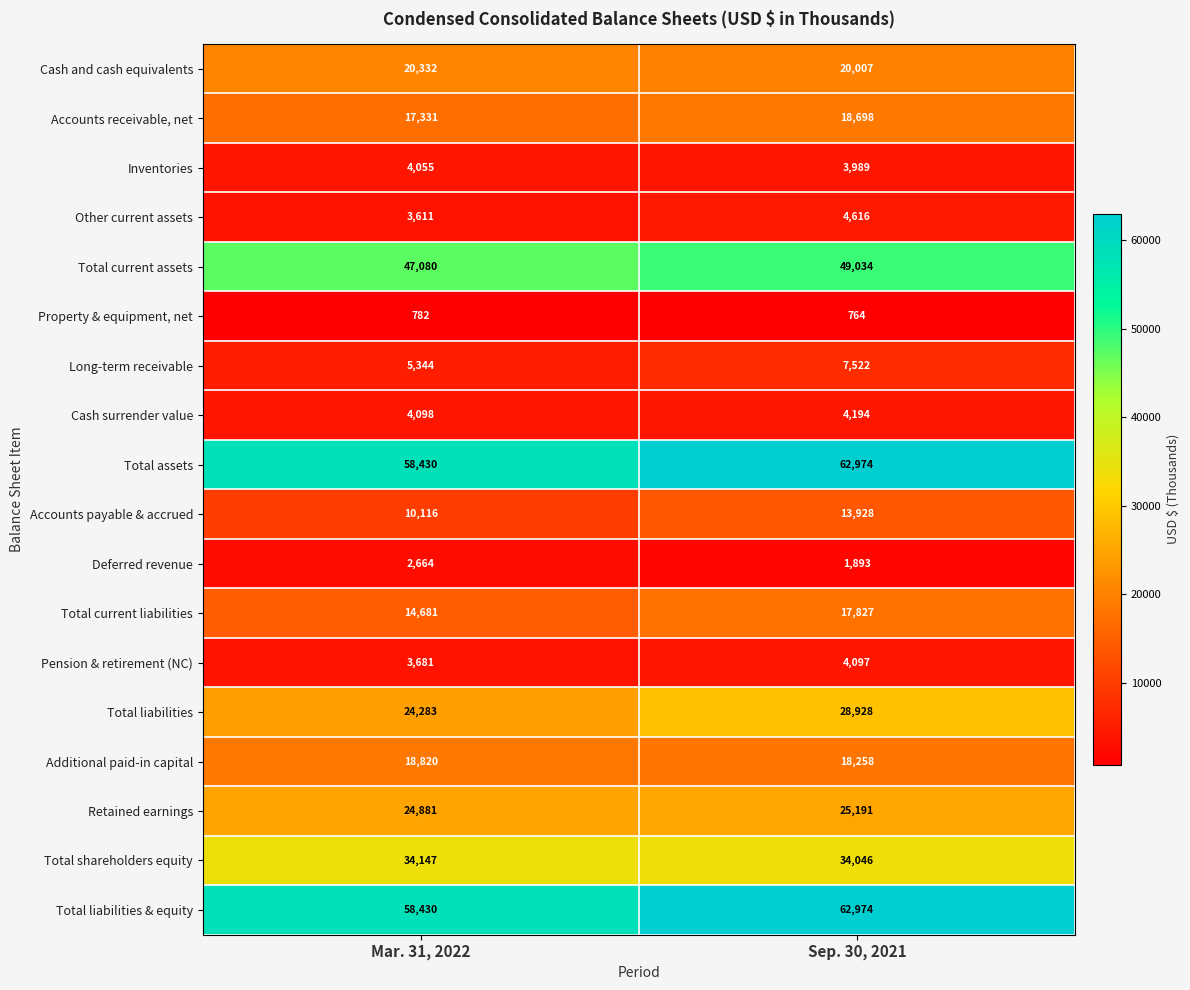

What is the sum of the Total assets values at Mar. 31, 2022 and Sep. 30, 2021?

121404